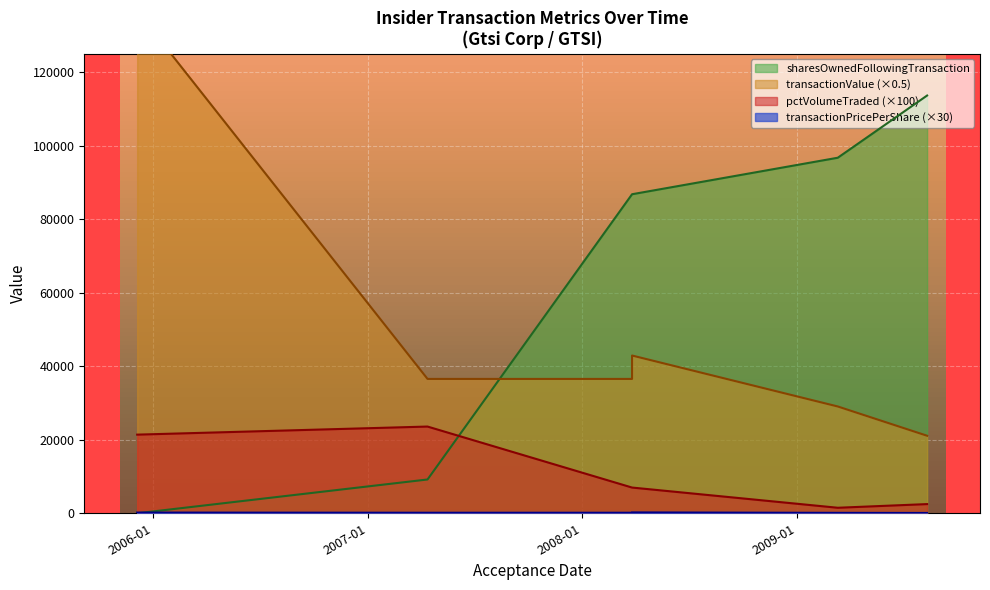

In pctVolumeTraded, how many points are lower than both neighbors (excluding endpoints)?

1